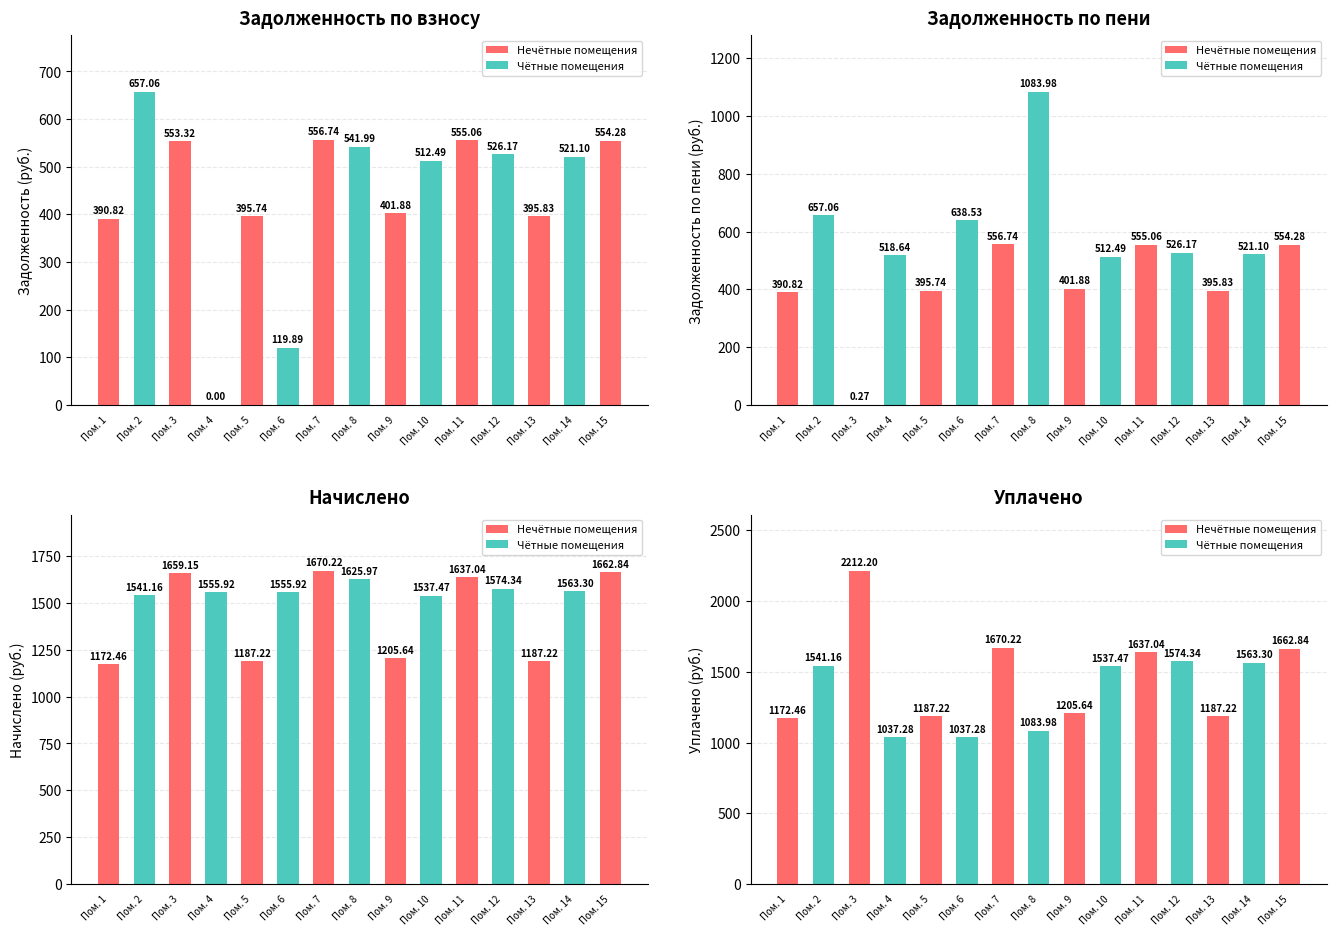

Is it true that the value at Пом. 4 is 1037.3?

True